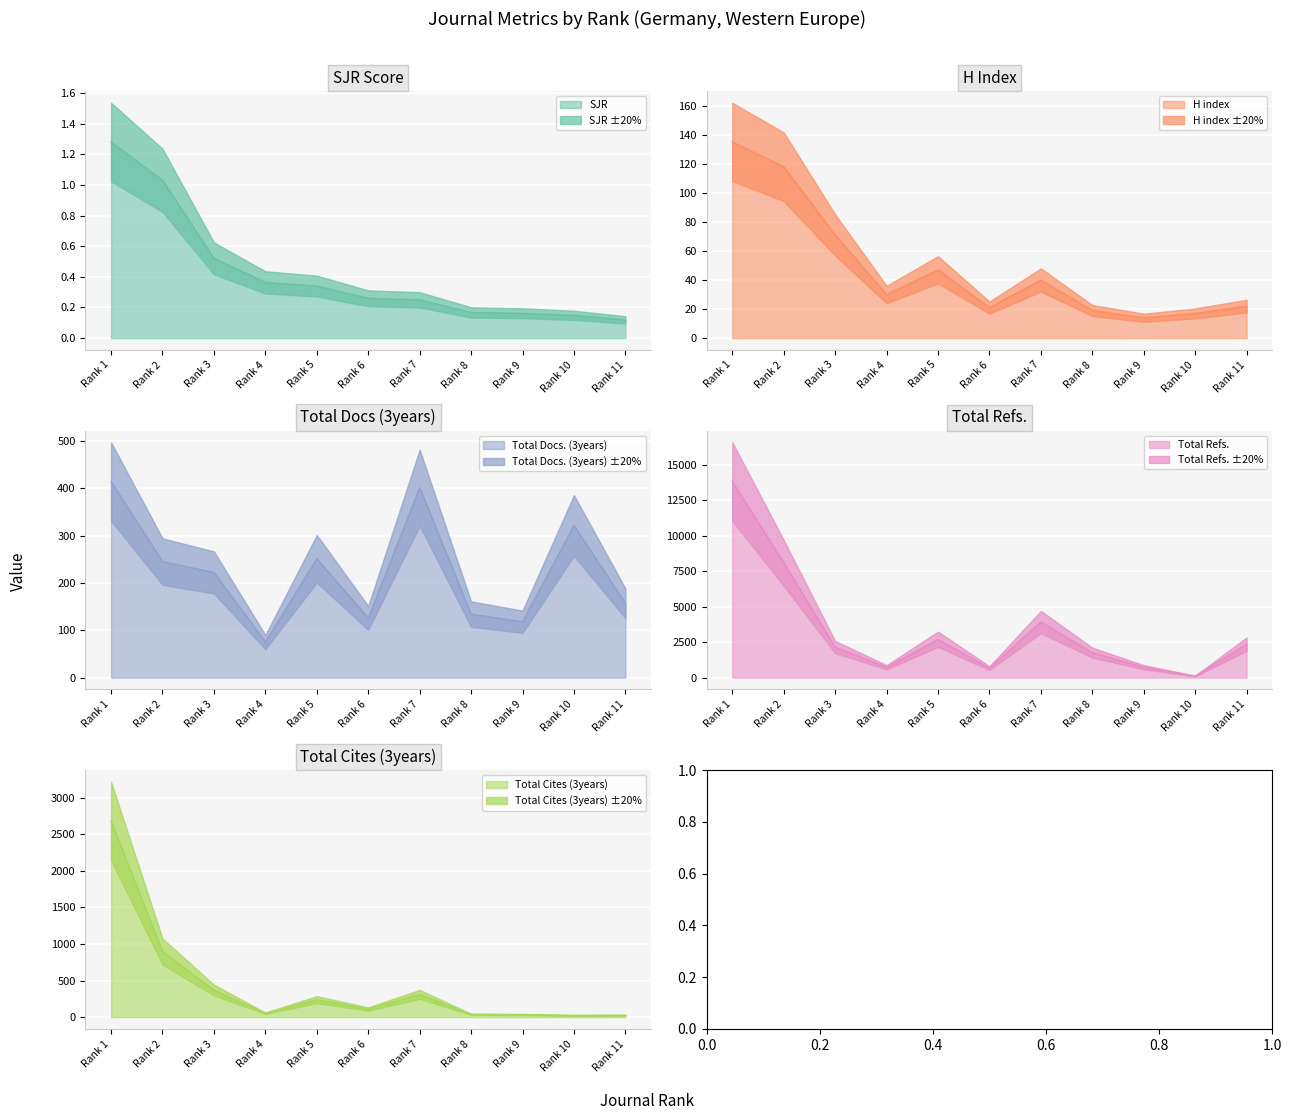

In H index, how many points are lower than both neighbors (excluding endpoints)?

3